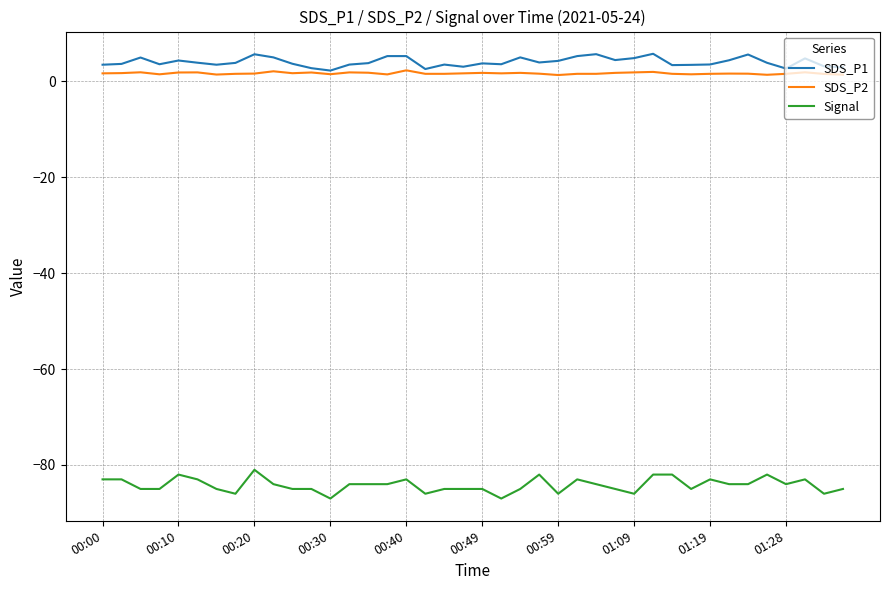

Does the chart have visible grid lines?

Yes